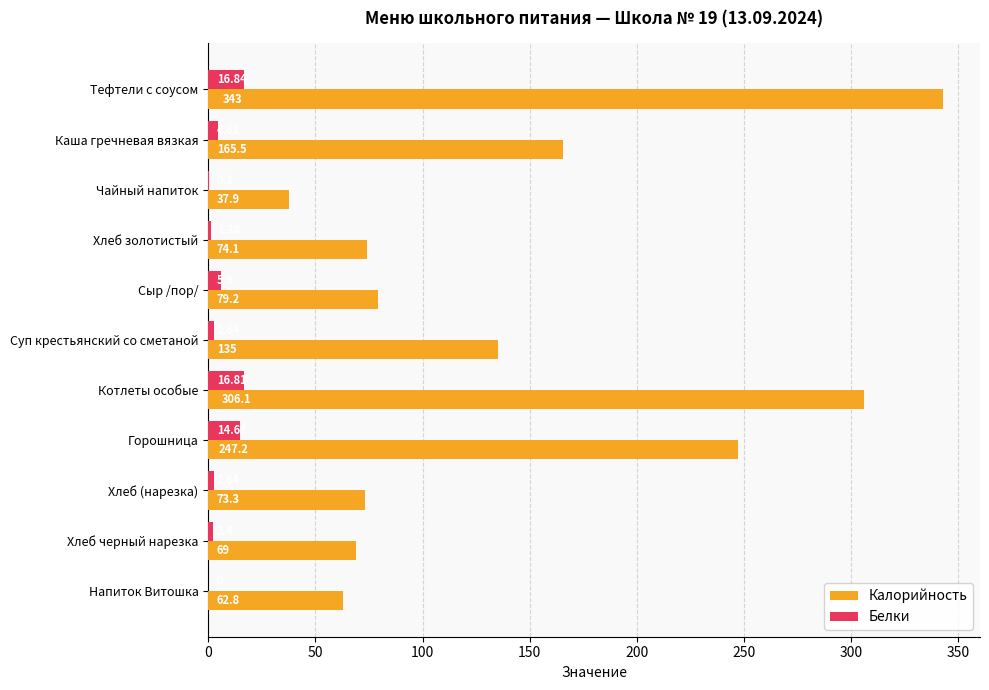

At which label is Белки closest to 8?

Сыр /пор/